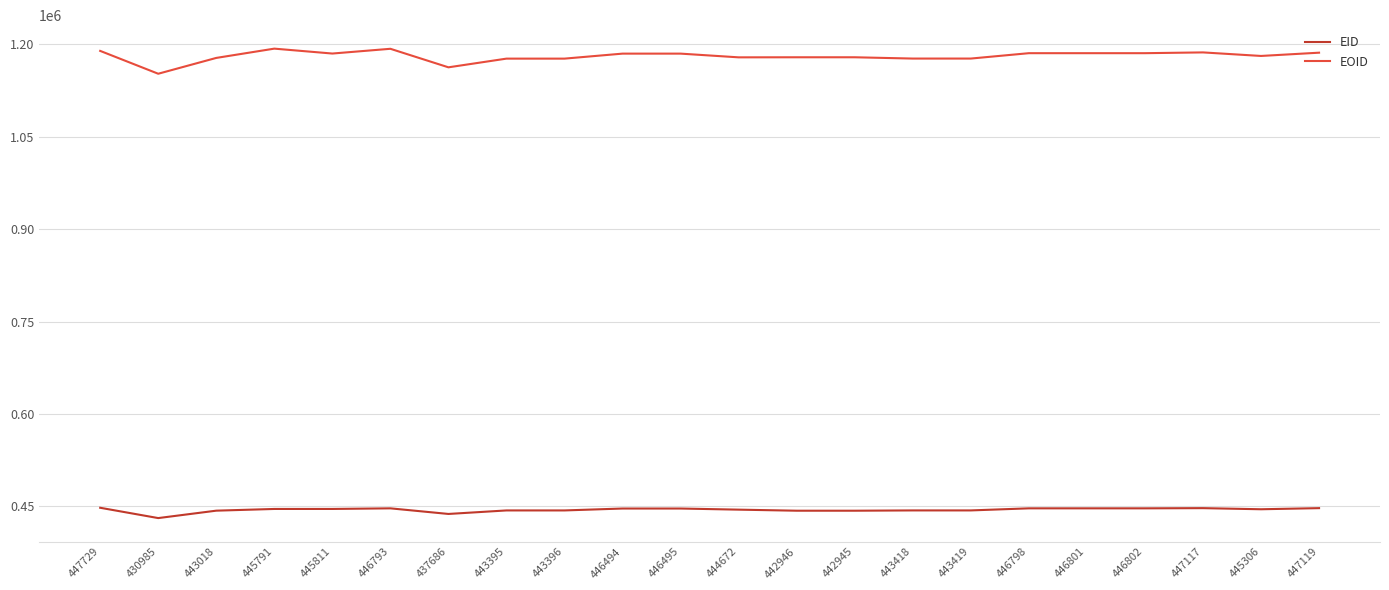

What is the lowest value of the EOID series?

1152288